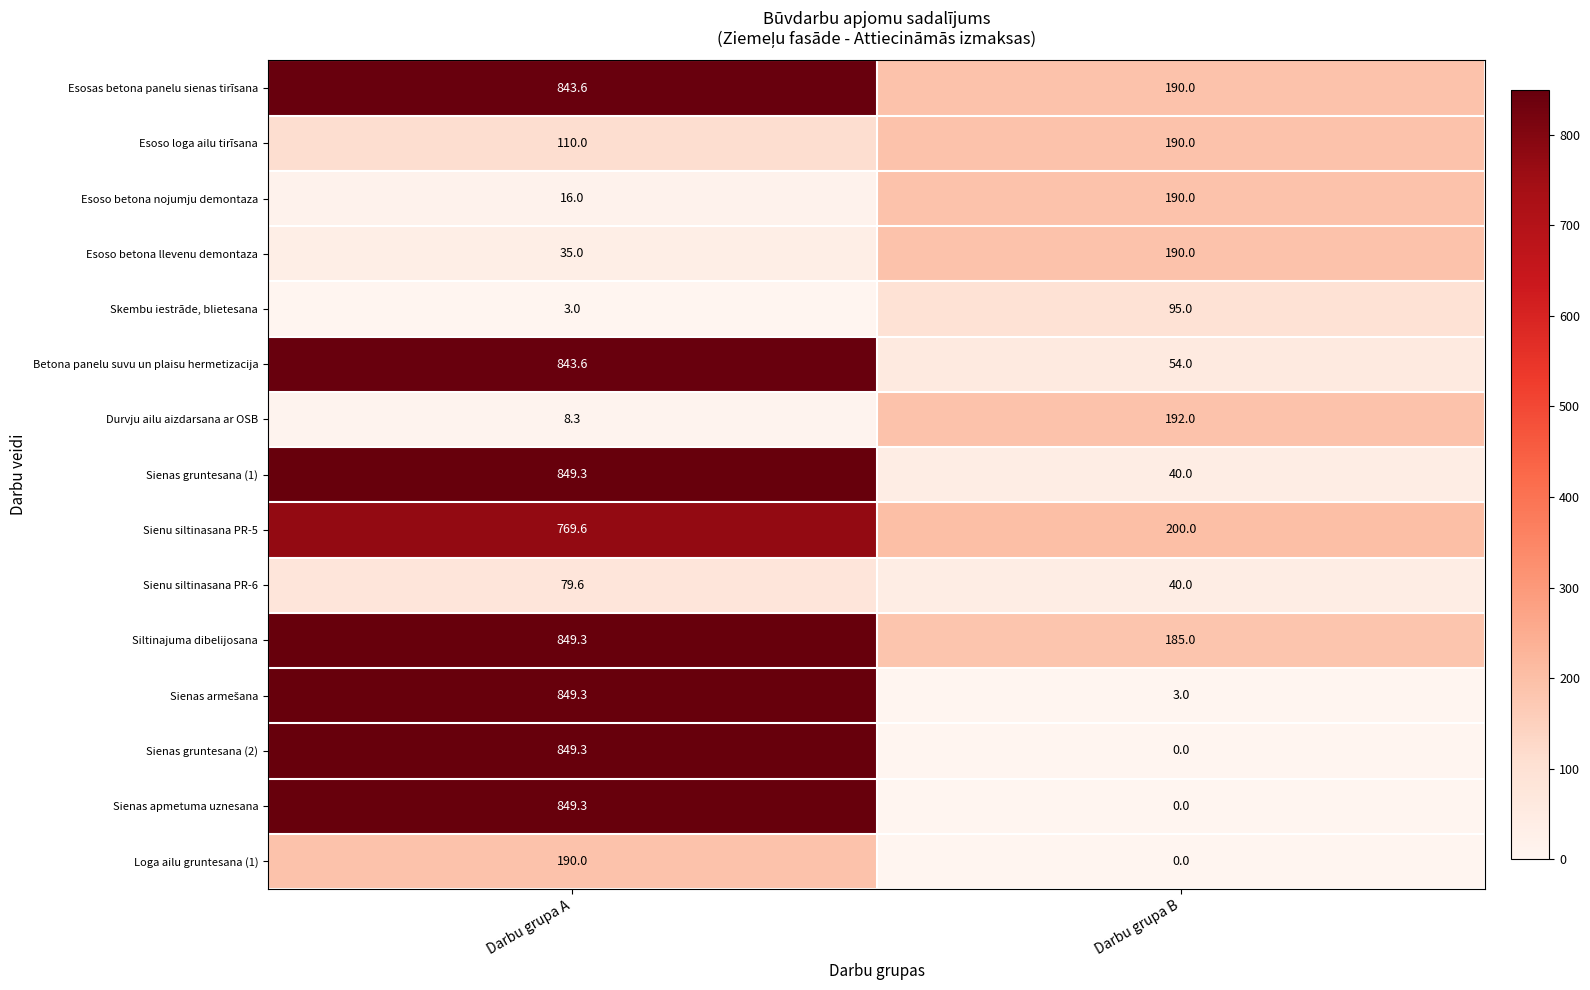

What is the difference between the highest and lowest values at Darbu grupa B?

200.0